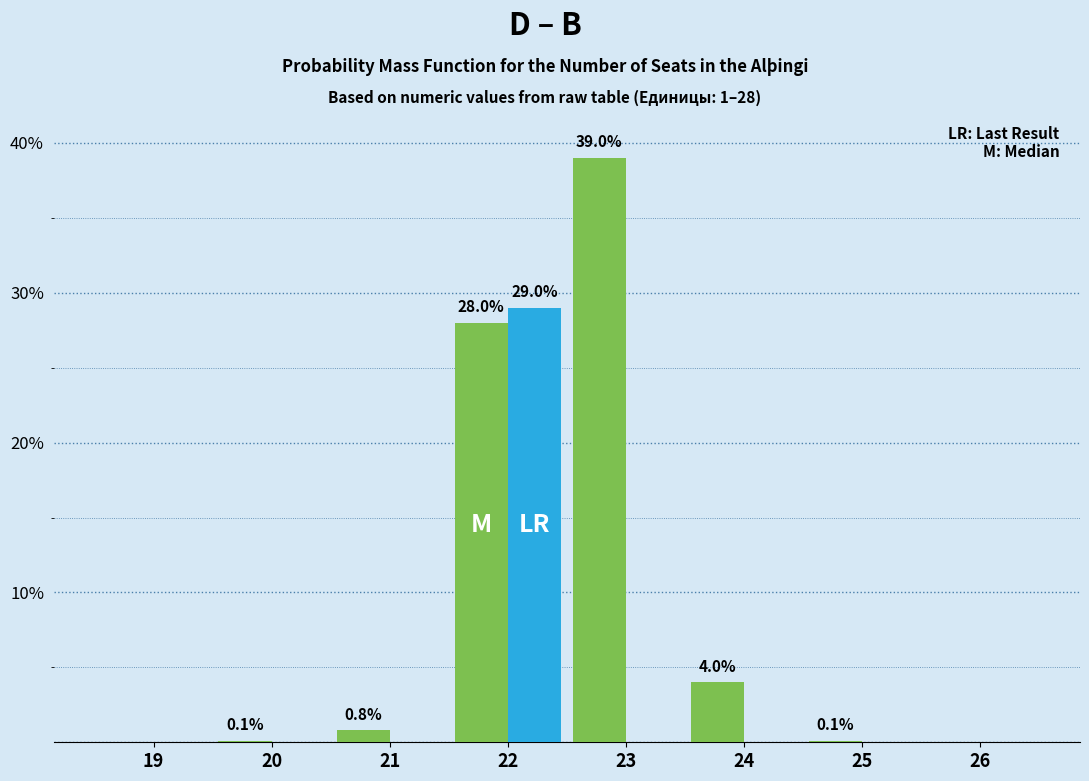

At which category is the sum across all series the highest?

22